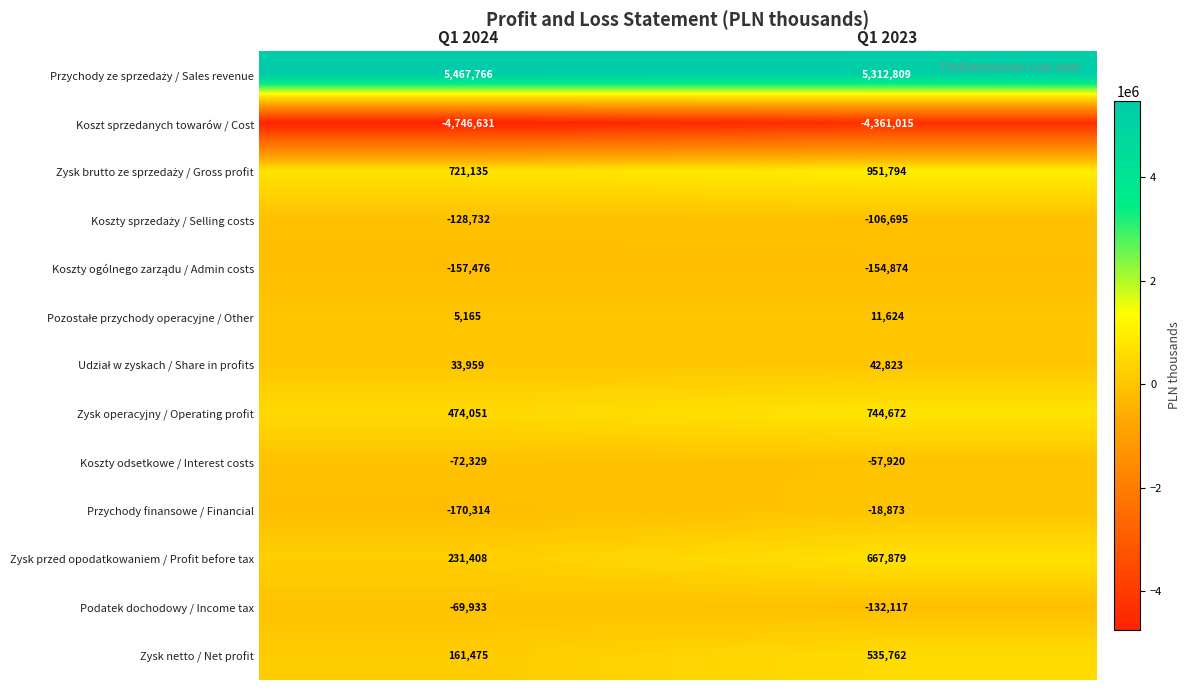

Which category has the highest value across all series?

Q1 2024